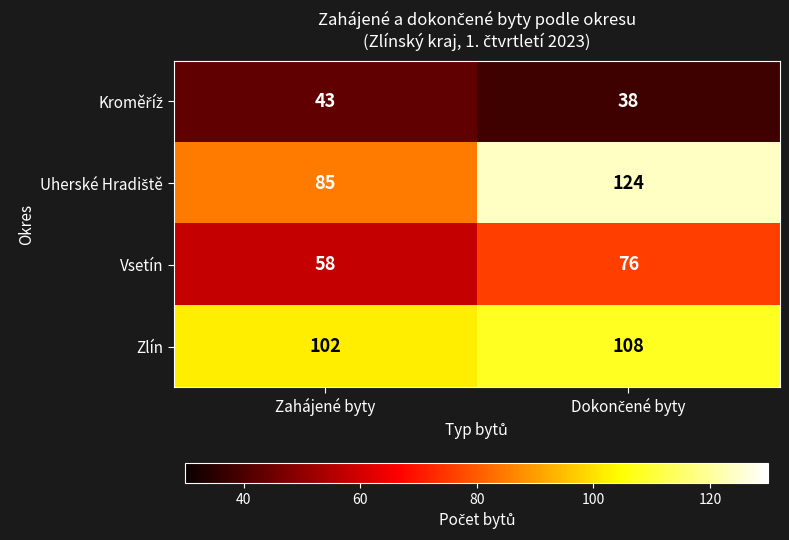

The Vsetín series shows 58 at Zahájené byty. True or false?

True